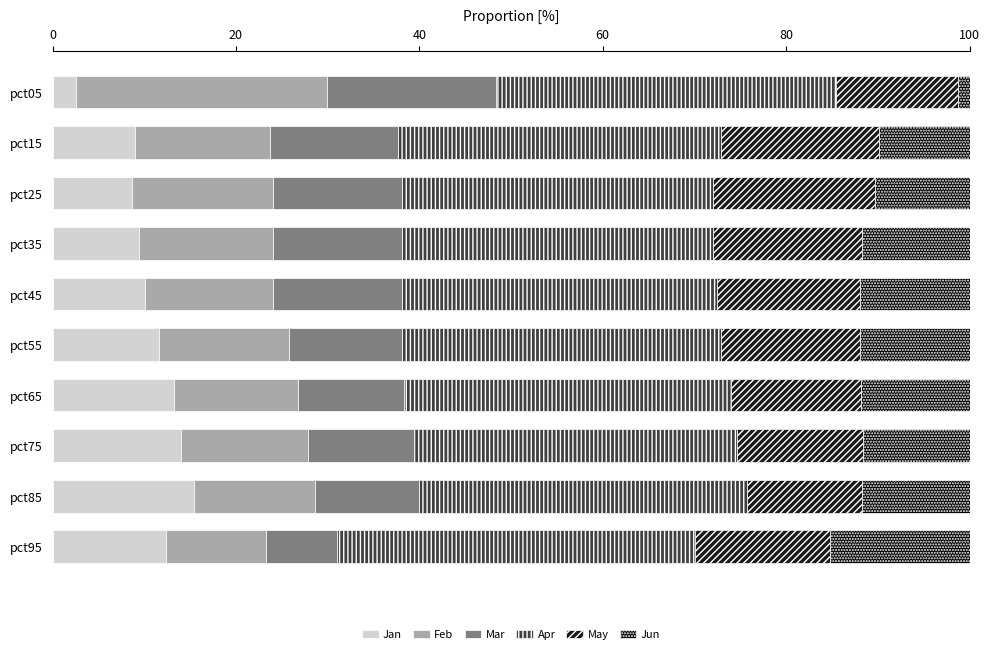

What is the average value of the Jan series?

10.6